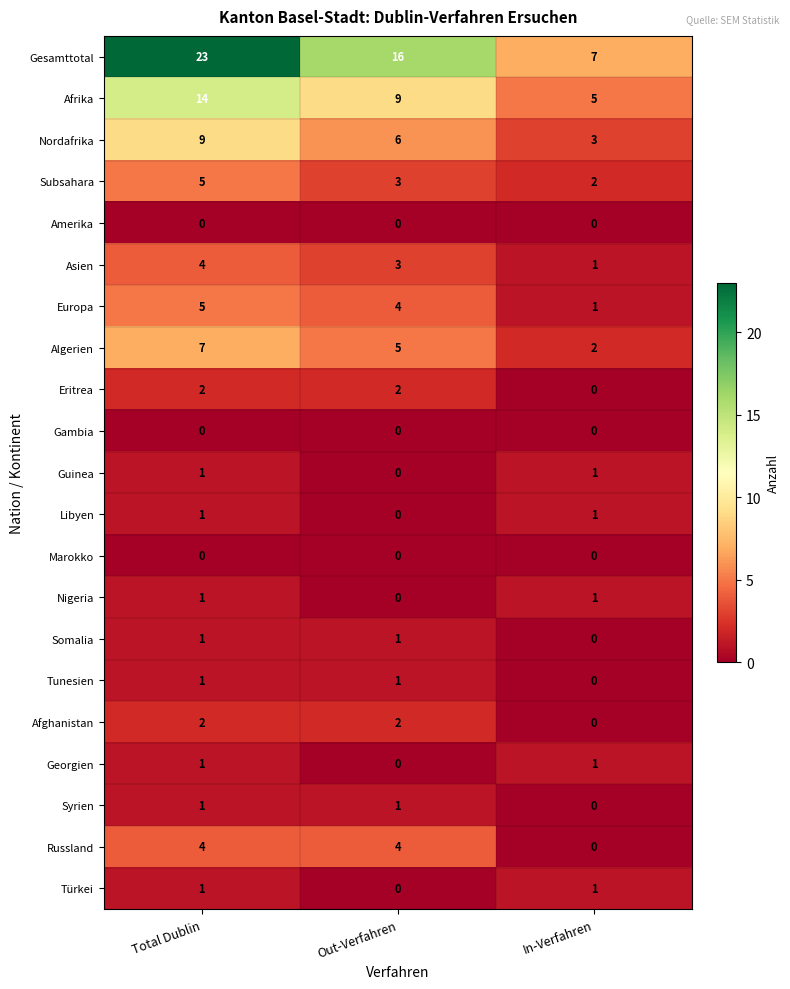

Is it true that Asien equals 1 at Out-Verfahren?

False